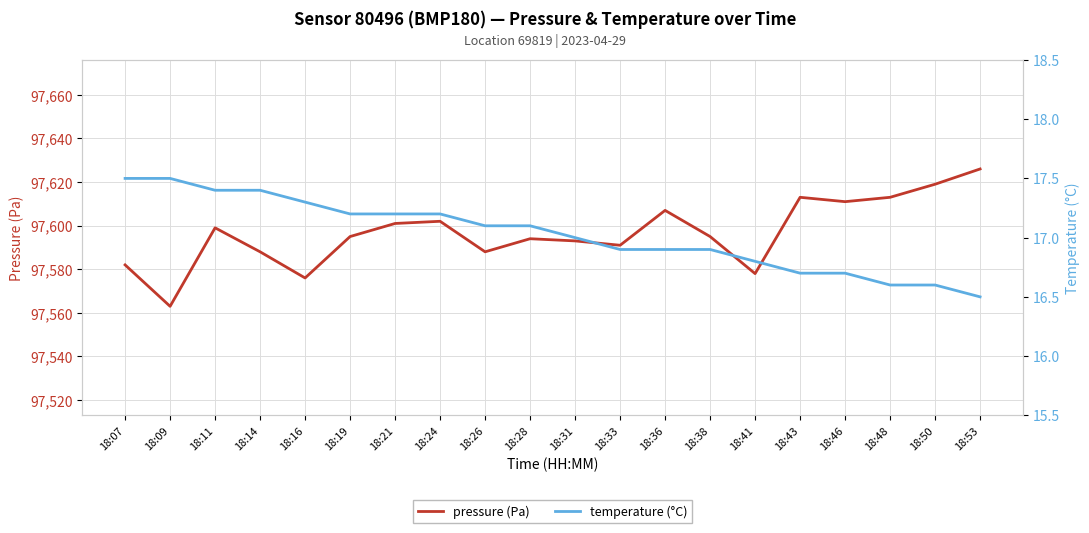

What are all the series names shown in the legend?

pressure (Pa), temperature (°C)